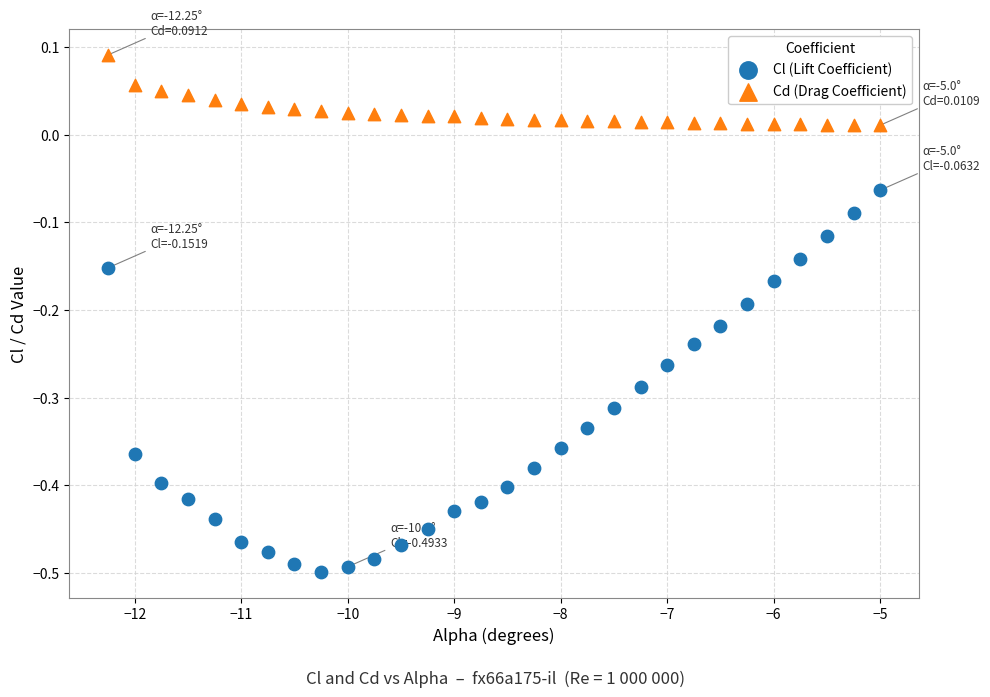

Across all data points, what is the range of Y values (max minus min)?

0.6